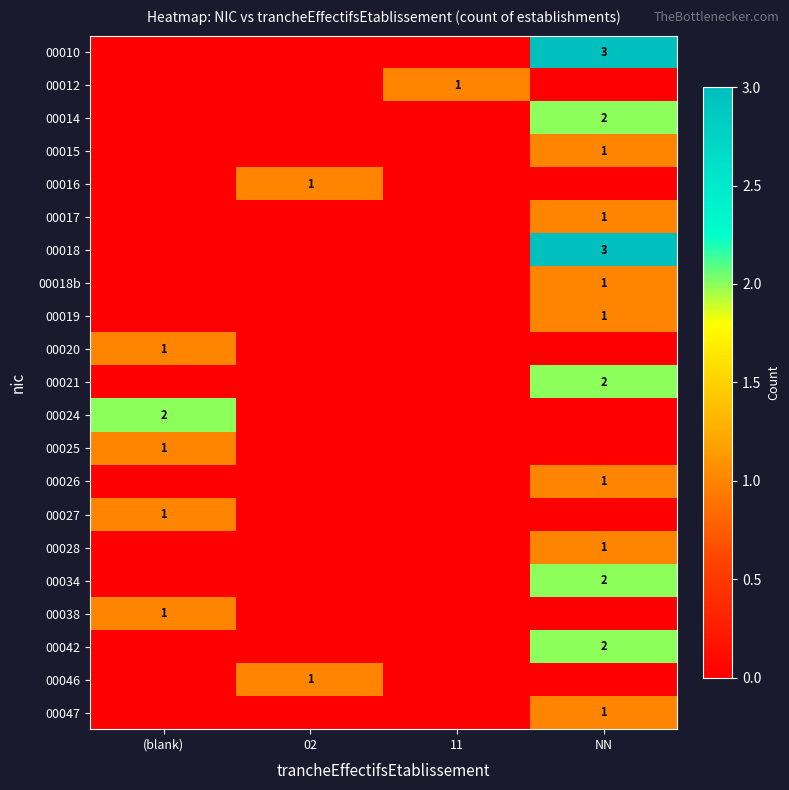

Rank the series at (blank) from lowest to highest value.

00010, 00012, 00014, 00015, 00016, 00017, 00018, 00018b, 00019, 00021, 00026, 00028, 00034, 00042, 00046, 00047, 00020, 00025, 00027, 00038, 00024